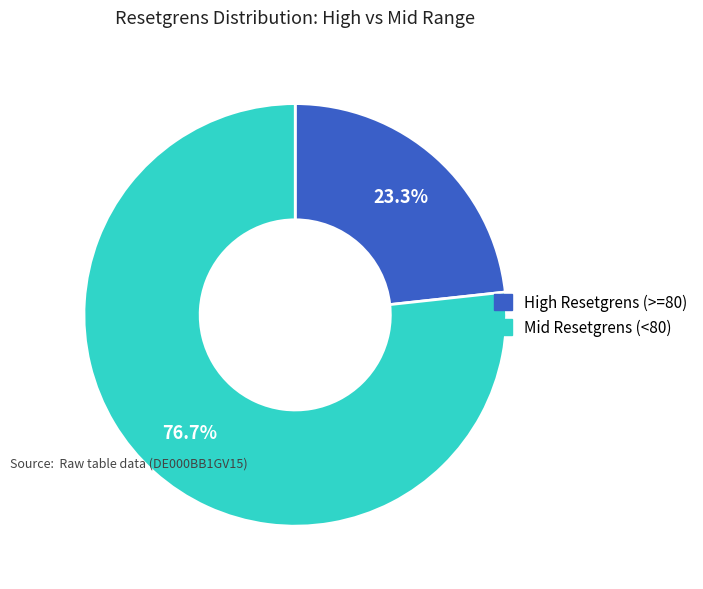

Does any single category account for the majority?

Yes